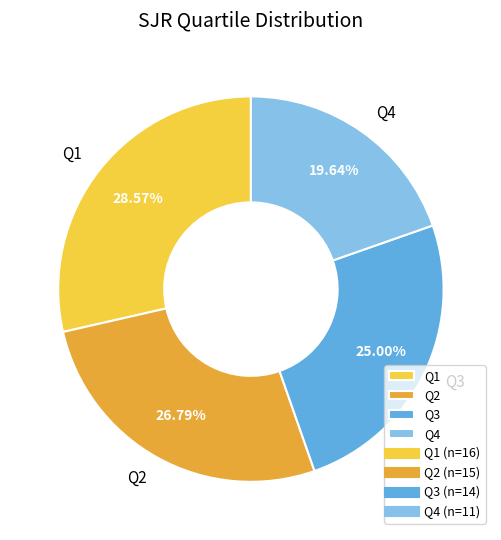

What percentage is the Q1 slice, to the nearest percent?

29%